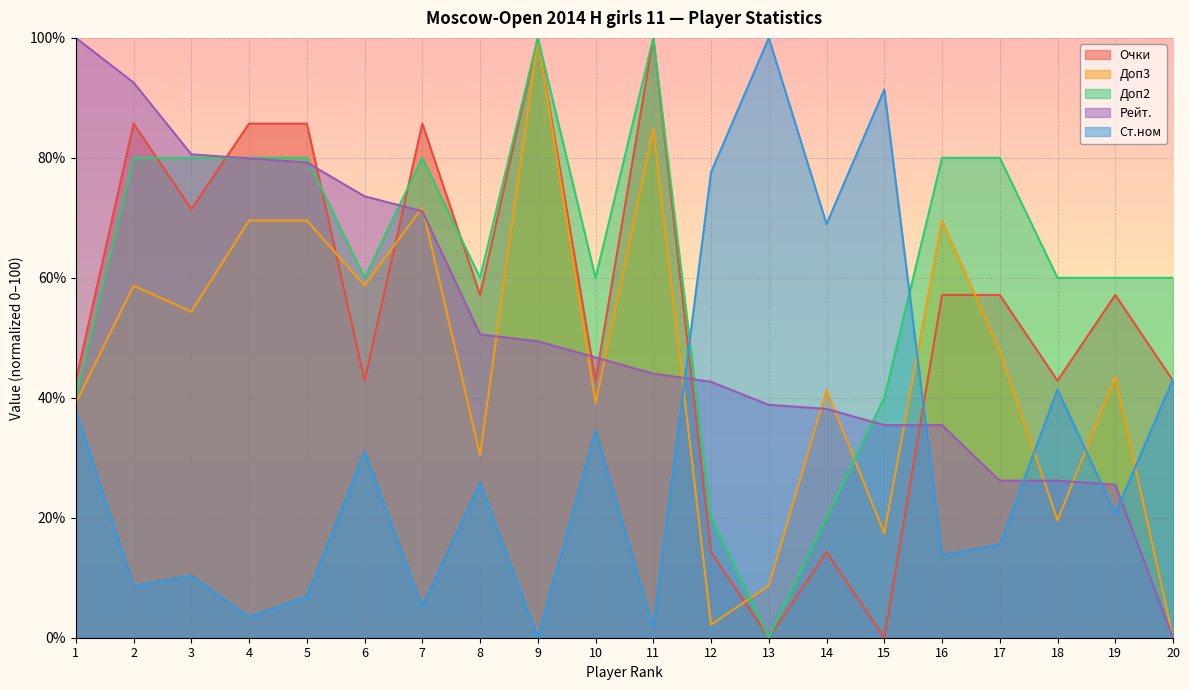

List the series in order of their peak value, highest first.

Очки, Доп3, Доп2, Рейт., Ст.ном